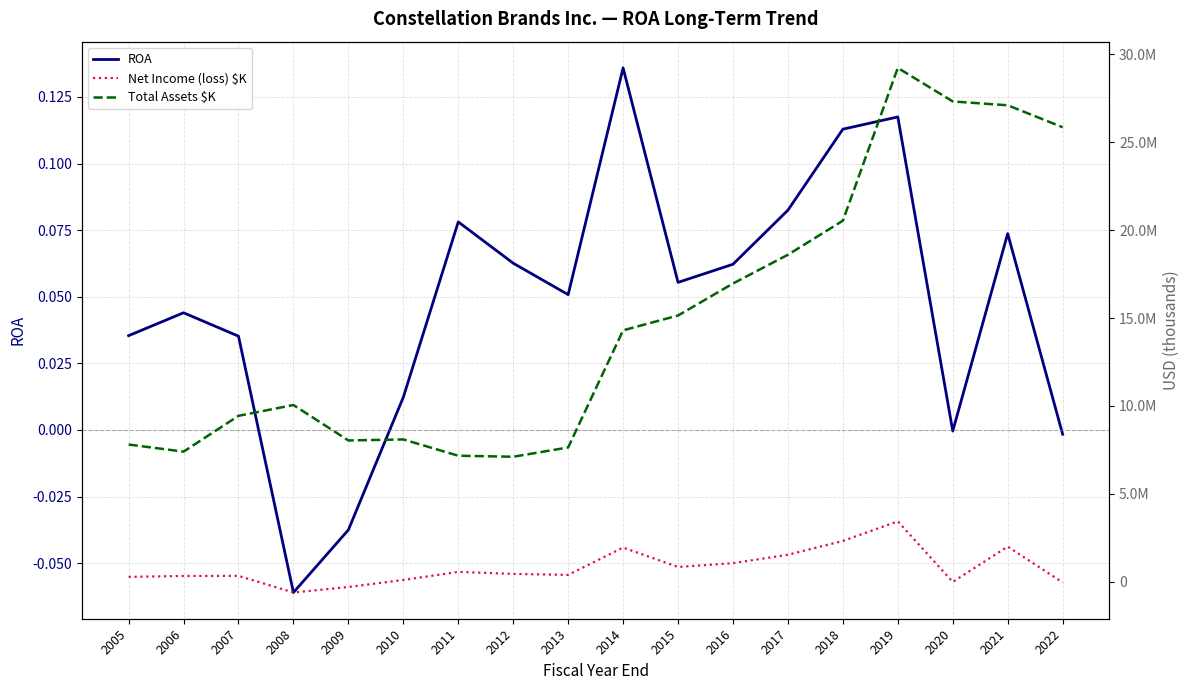

How many interior local valleys does the ROA series have?

4